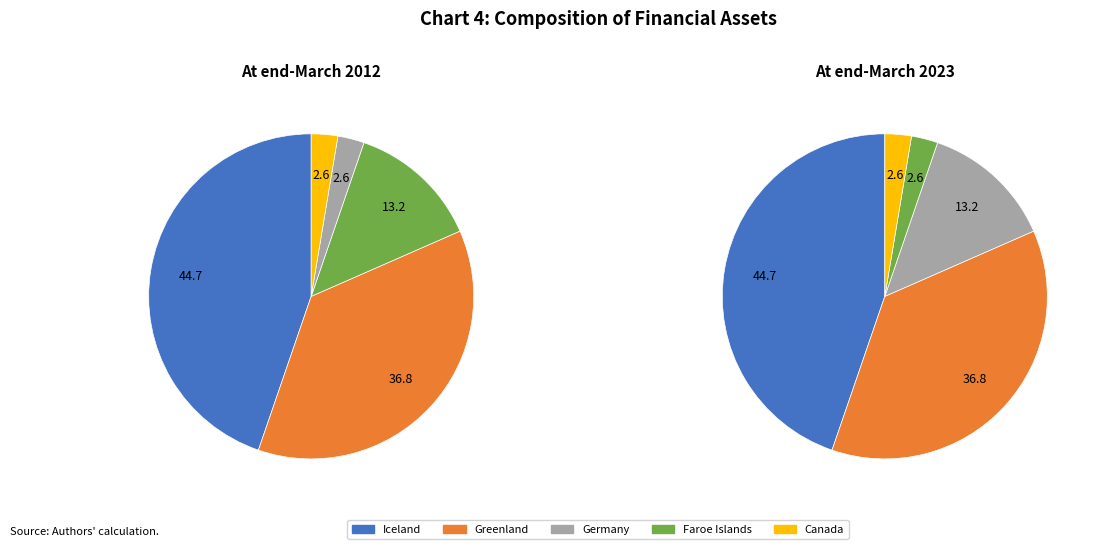

Is it true that Iceland is 33% of the pie?

False